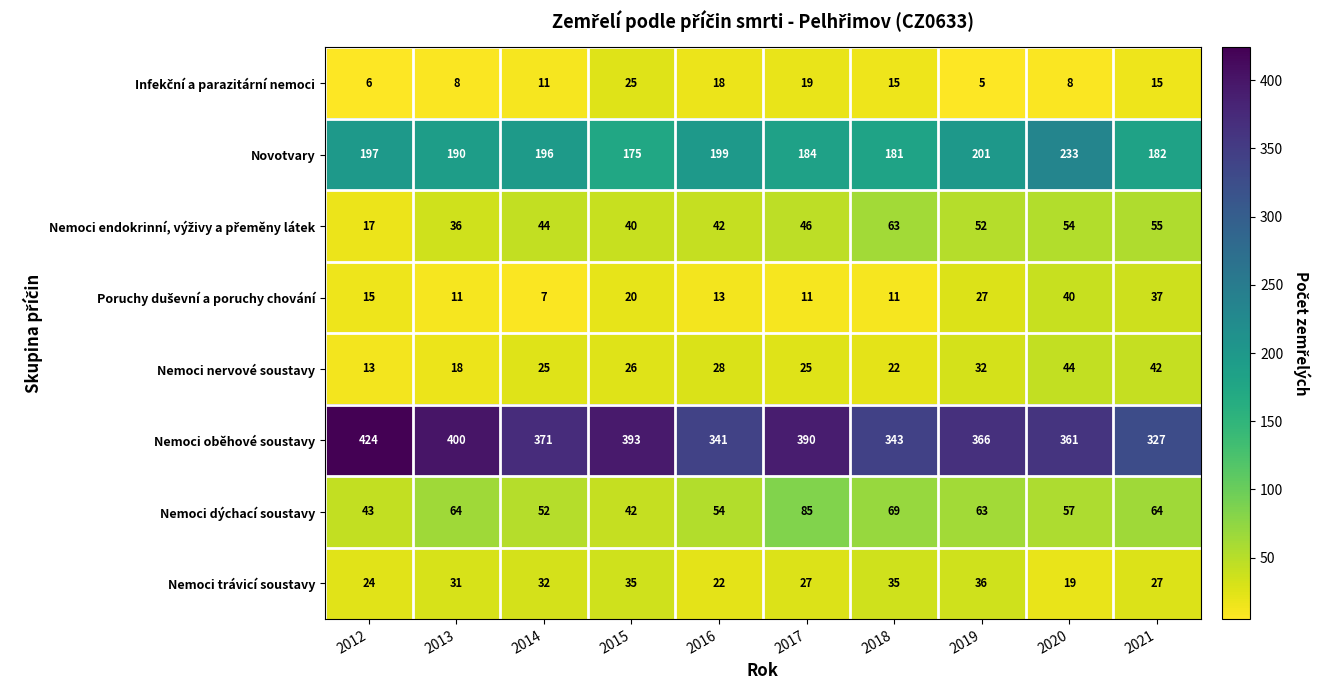

True or false: Nemoci oběhové soustavy has a value of 538 at 2020.

False